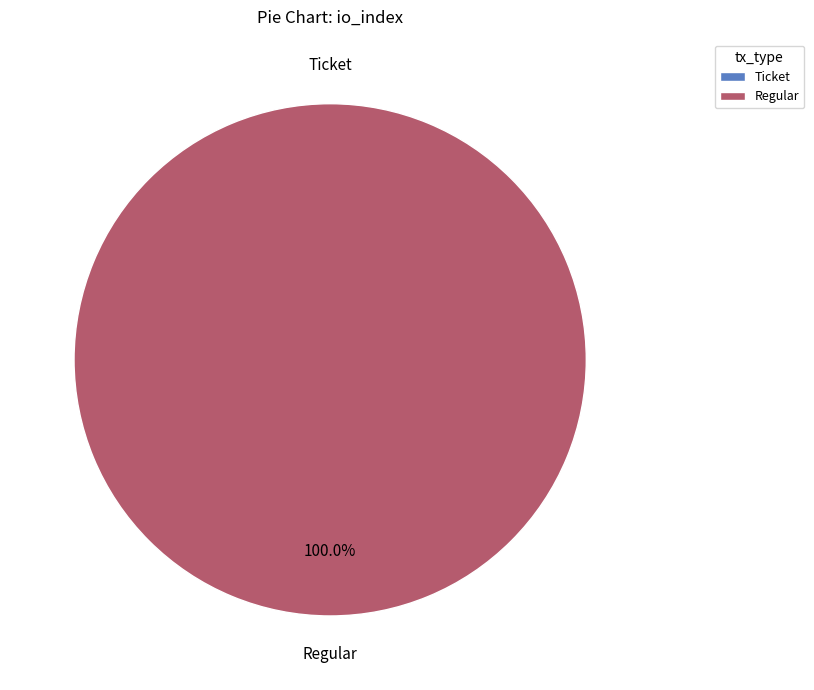

What percentage is the Regular (io_index=34) slice, to the nearest percent?

100%